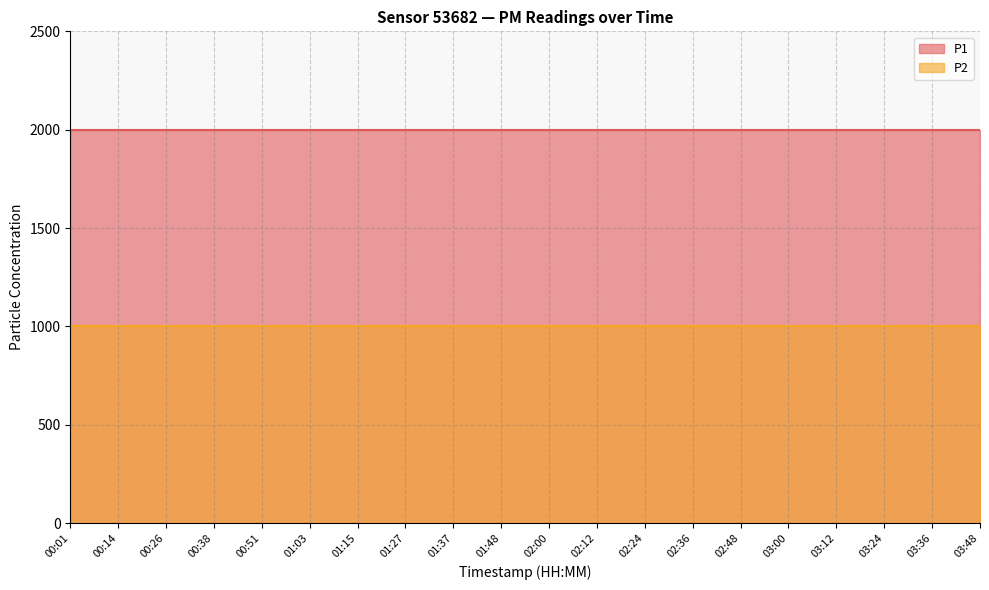

True or false: P2 and P1 cross at least once.

False